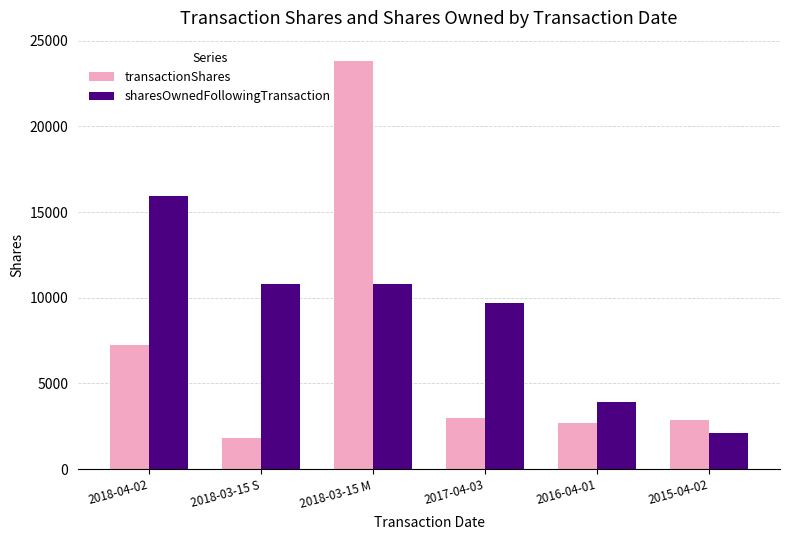

What is the spread (max minus min) of values at 2016-04-01?

1269